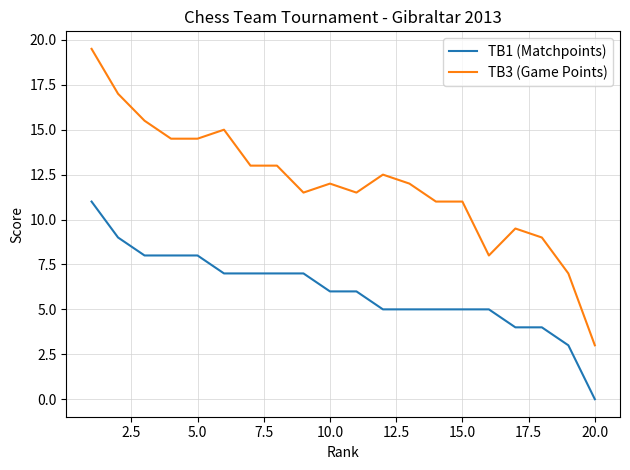

True or false: TB1 (Matchpoints) and TB3 (Game Points) intersect in this chart.

False